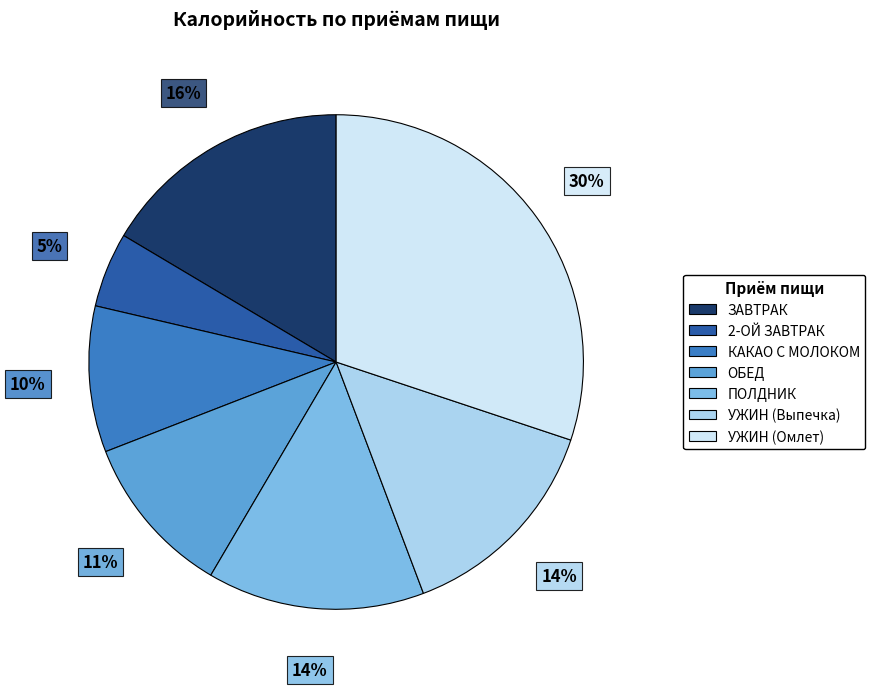

To the nearest percent, what portion does УЖИН (Выпечка) represent?

14%